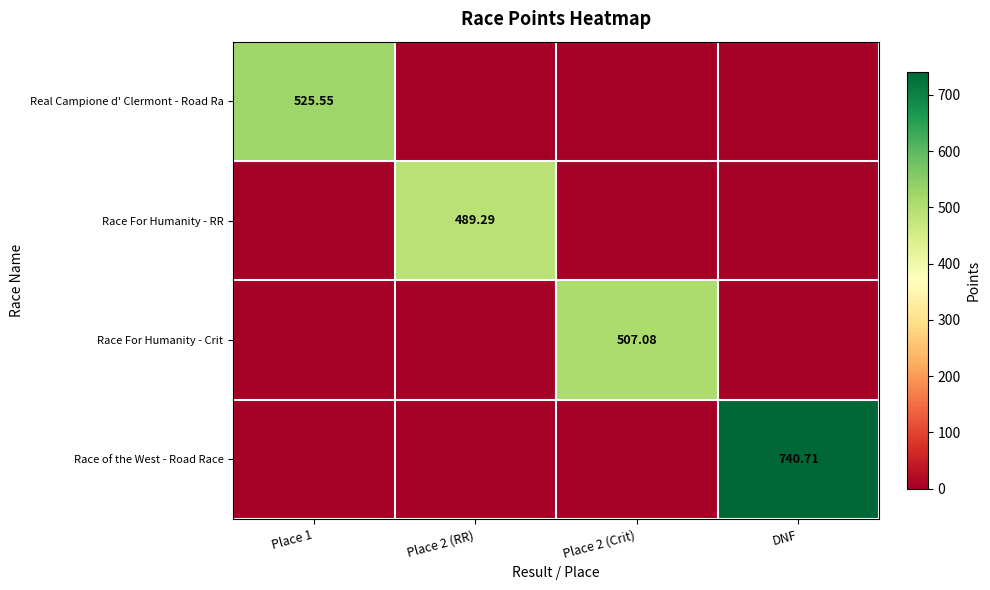

The value of Race of the West - Road Race at Place 2 (Crit) is -320.2. True or false?

False